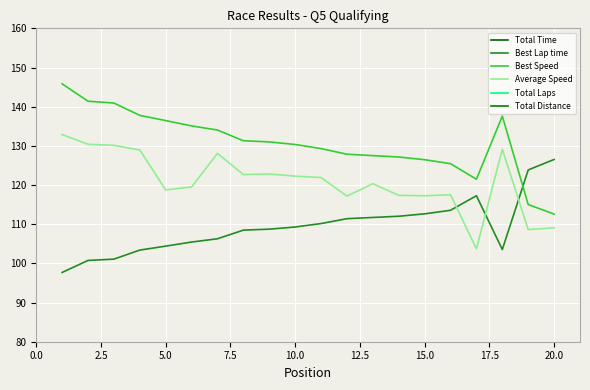

After their last crossing, which series has the higher values: Best Speed or Best Lap time?

Best Lap time